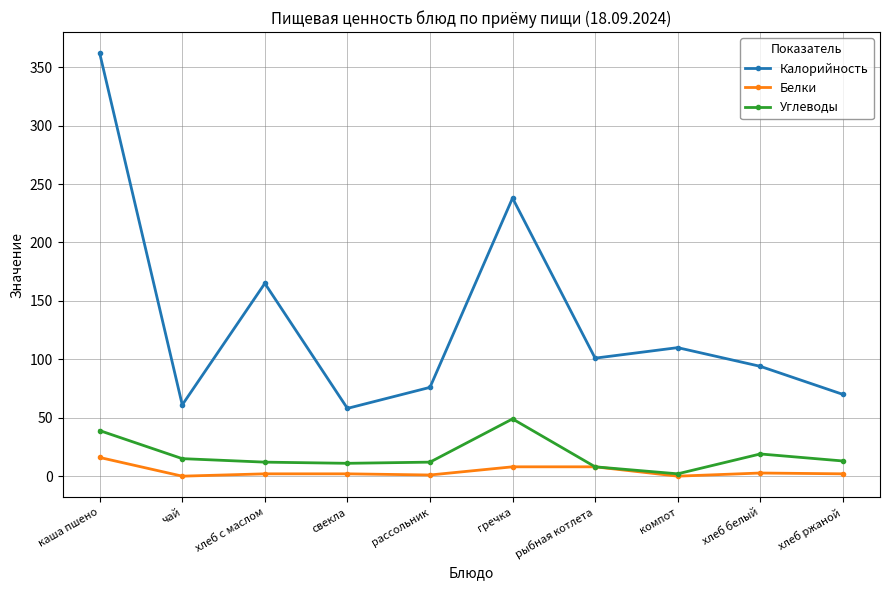

At how many categories does at least one series exceed 296?

1